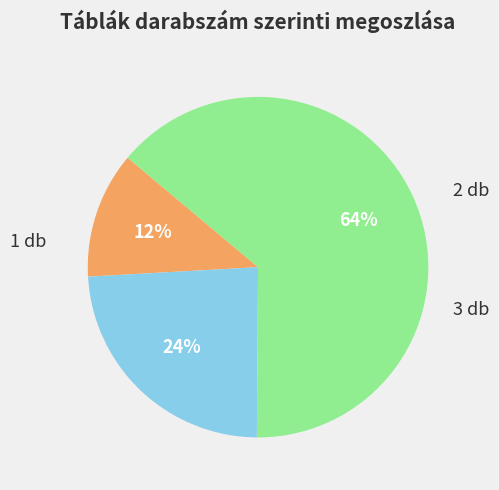

Does 3 db represent more than half of the total?

Yes